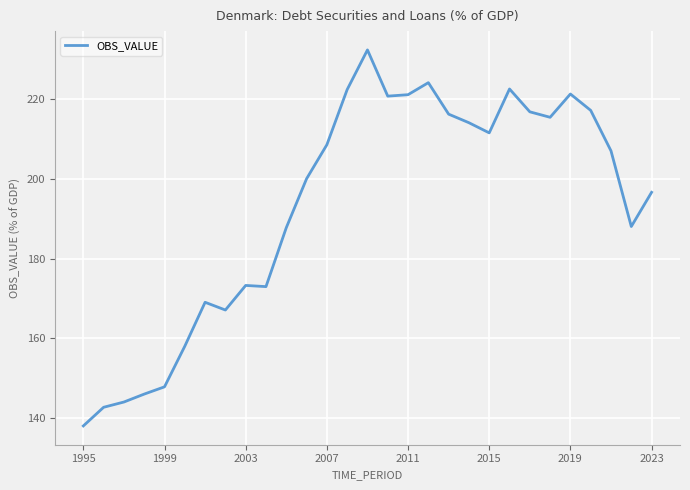

Is this an area chart (filled region under the line)?

No